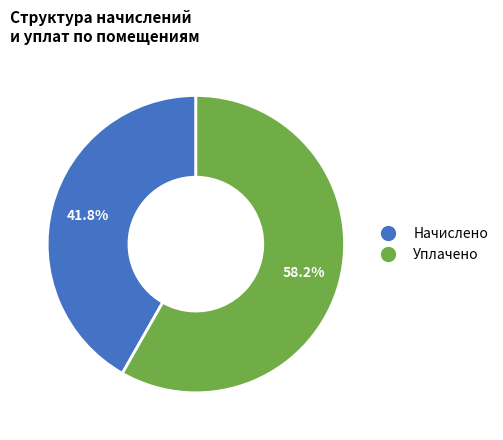

Does any single category account for the majority?

Yes